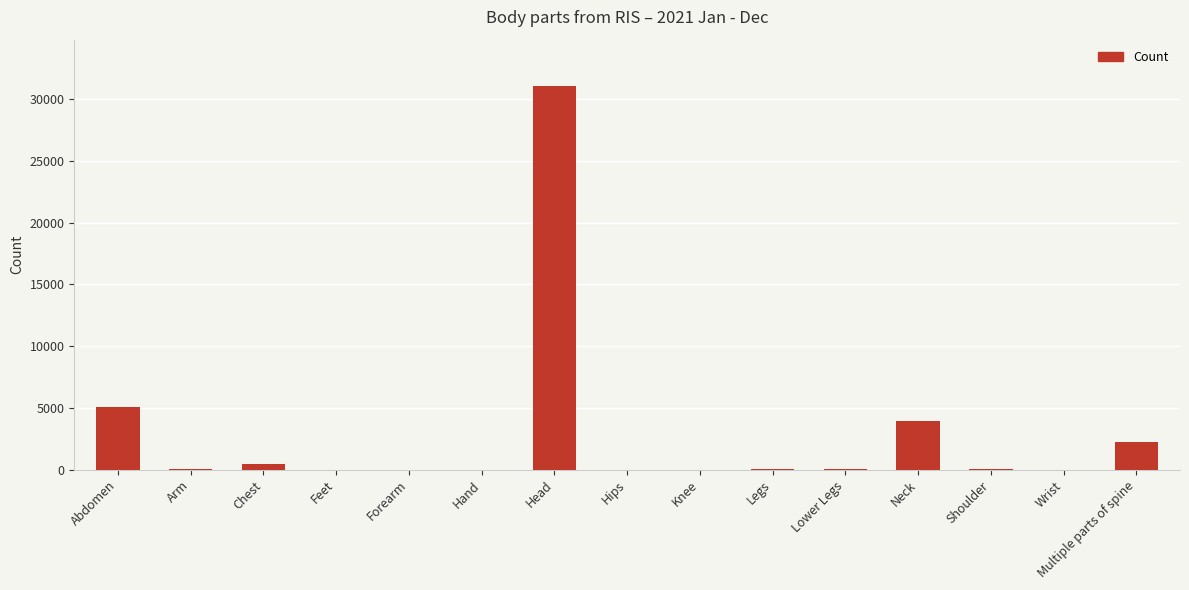

True or false: the data shows 31084 at Head.

True